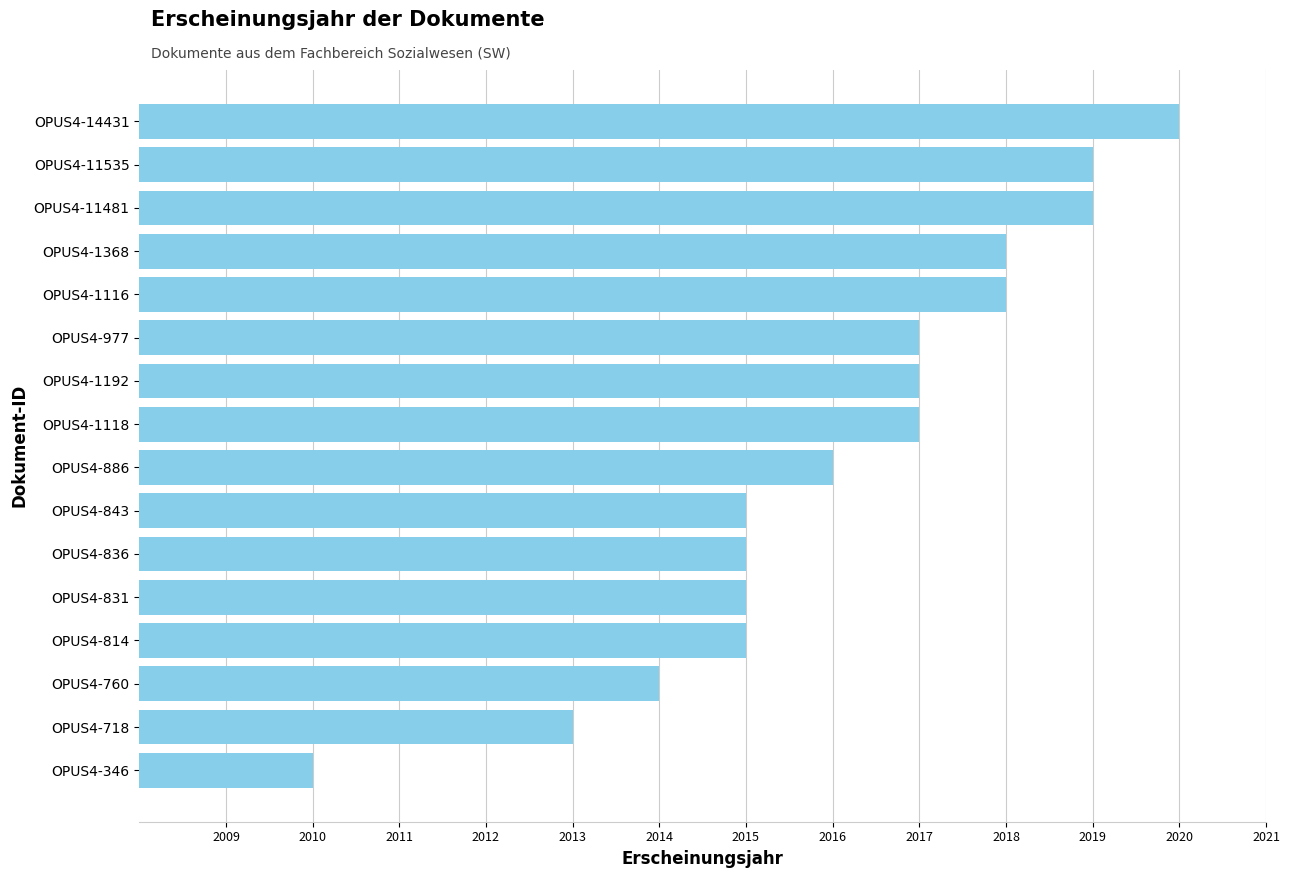

Between OPUS4-977 and OPUS4-14431, which is larger?

OPUS4-14431